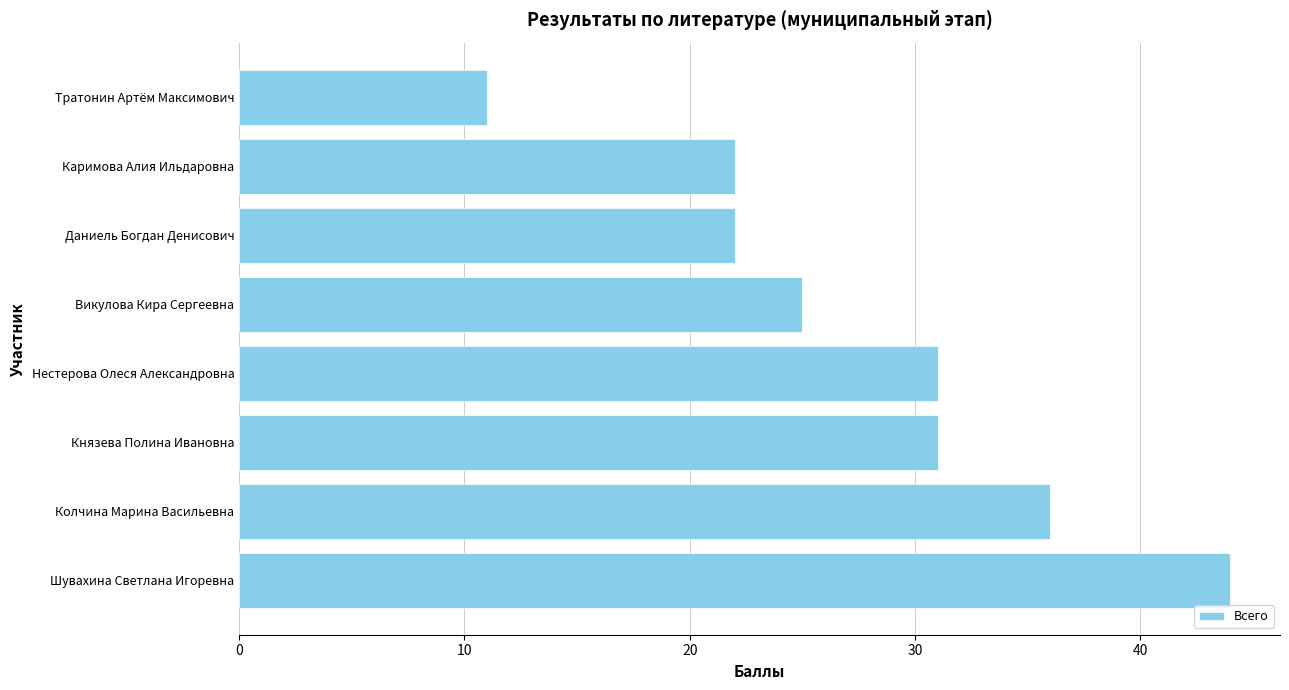

Where is the data nearest to the value 27?

Викулова Кира Сергеевна